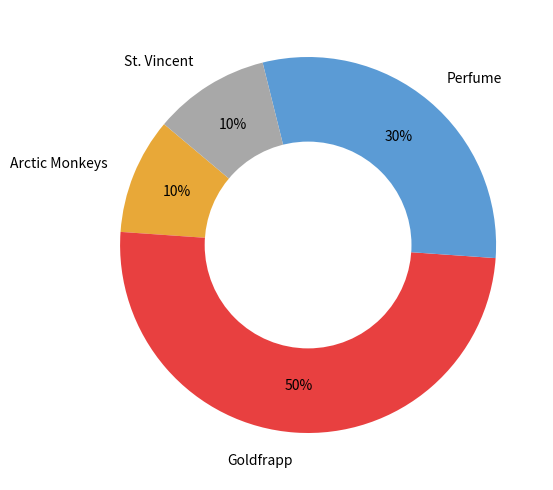

What is the ratio of the value at Goldfrapp to the value at St. Vincent?

5.0